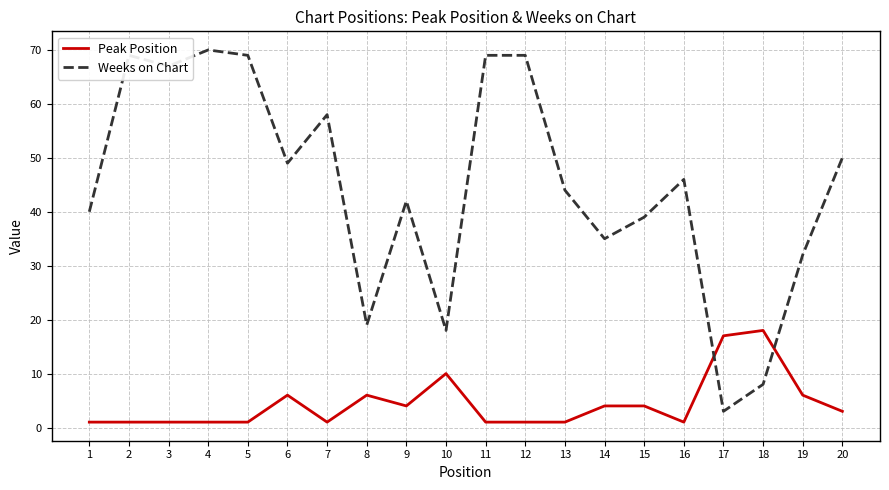

What value does the Weeks on Chart series have at 1, to the nearest 10?

40